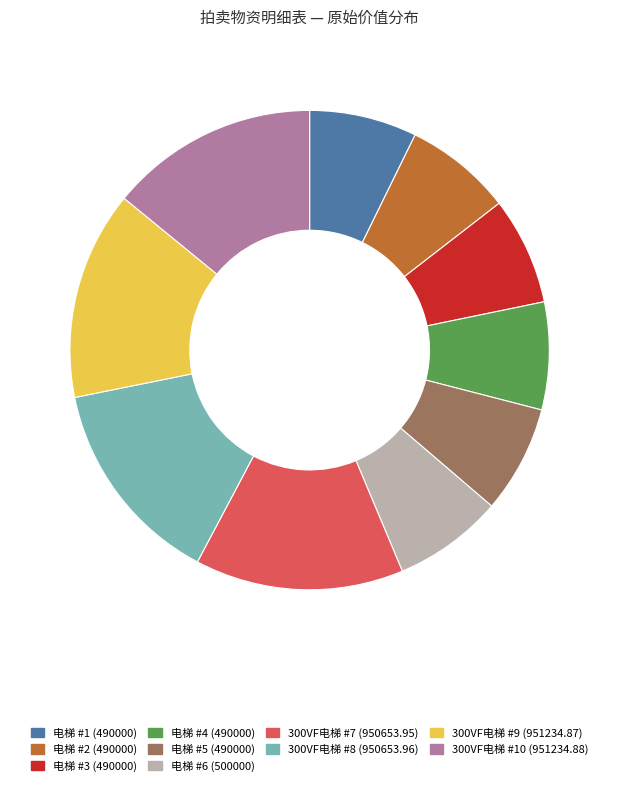

Does 电梯 #2 (490000) account for over 50% of the chart?

No